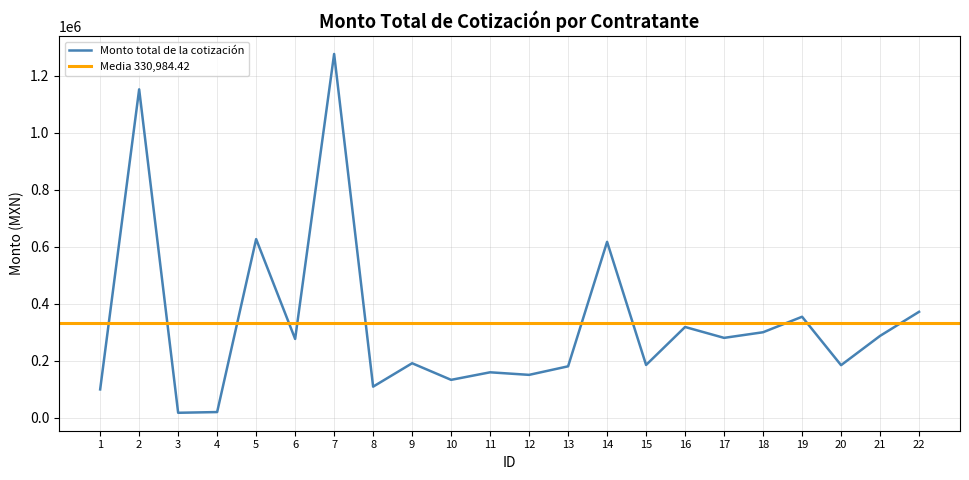

True or false: the data shows 94177.4 at 12.

False